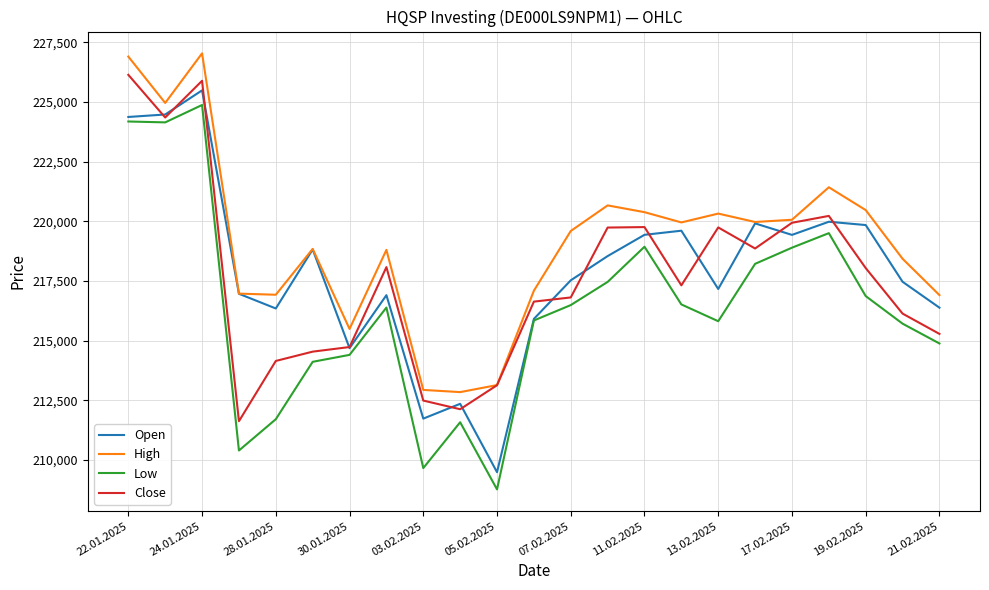

What is the smallest value displayed?

208770